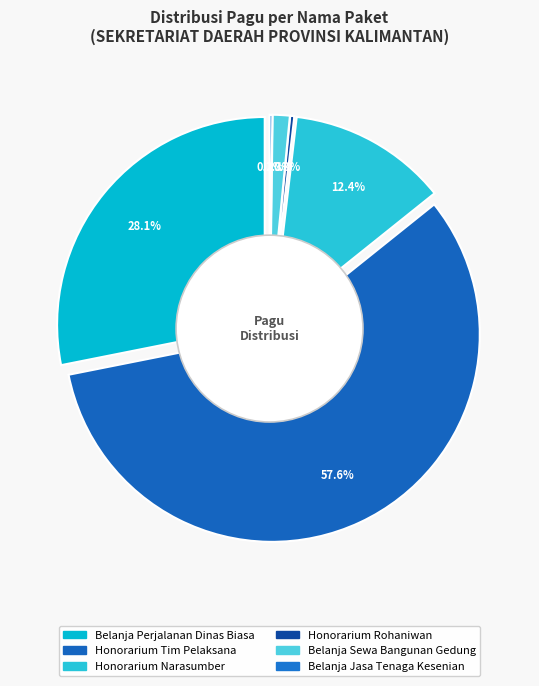

Do Belanja Perjalanan Dinas Biasa (2) and Honorarium Narasumber together represent more than half of the pie?

No